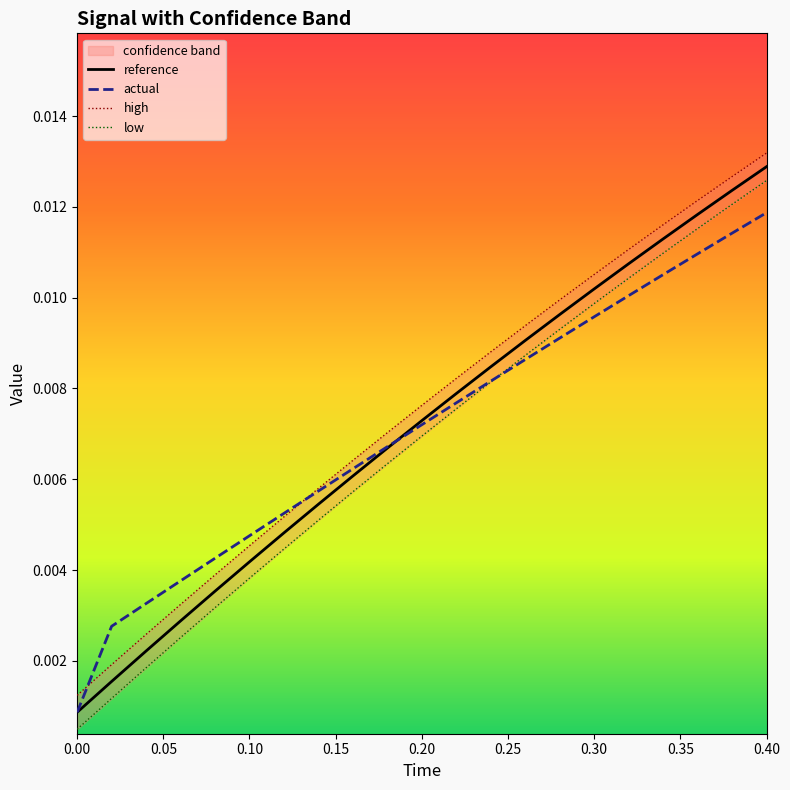

Which category has the highest value in the reference series?

0.40